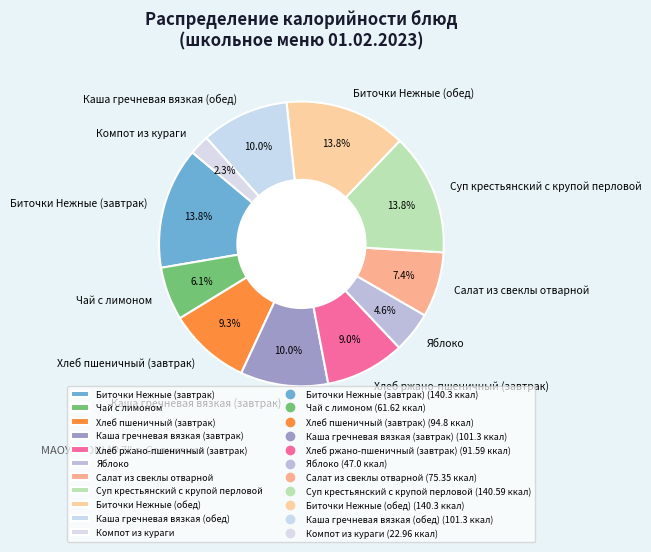

Which has a higher value, Яблоко or Чай с лимоном?

Чай с лимоном